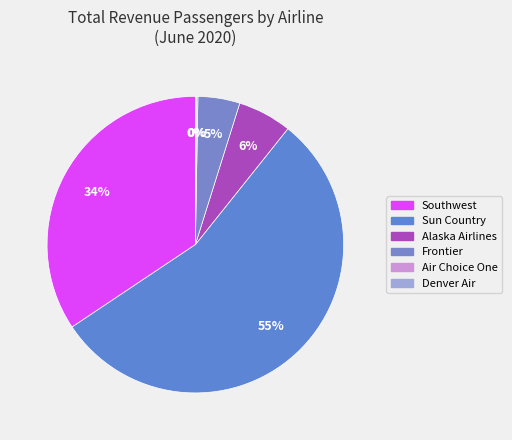

Is it true that Frontier is 5% of the pie?

True